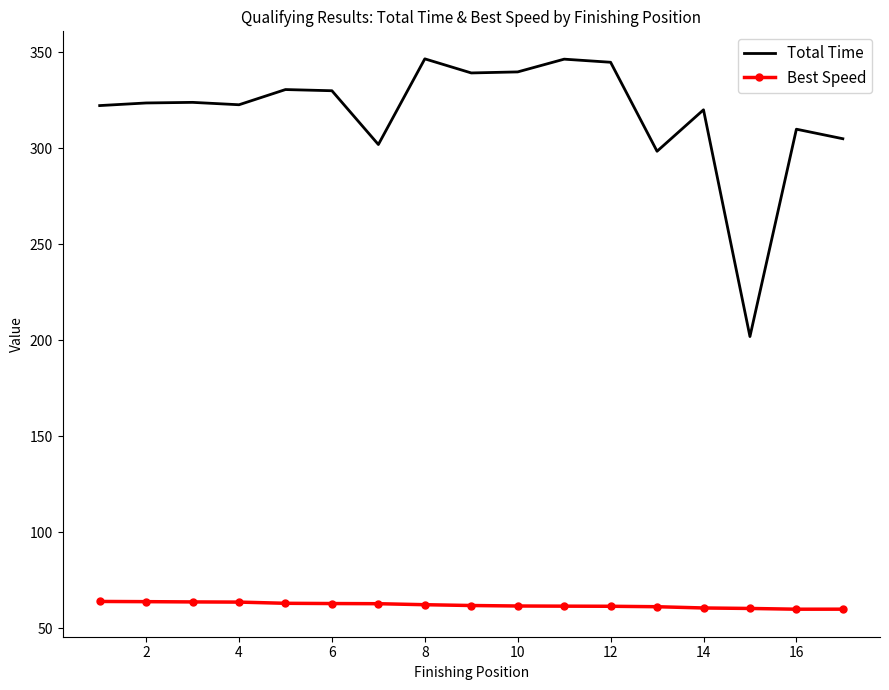

What is the lowest value of the Best Speed series?

60.0